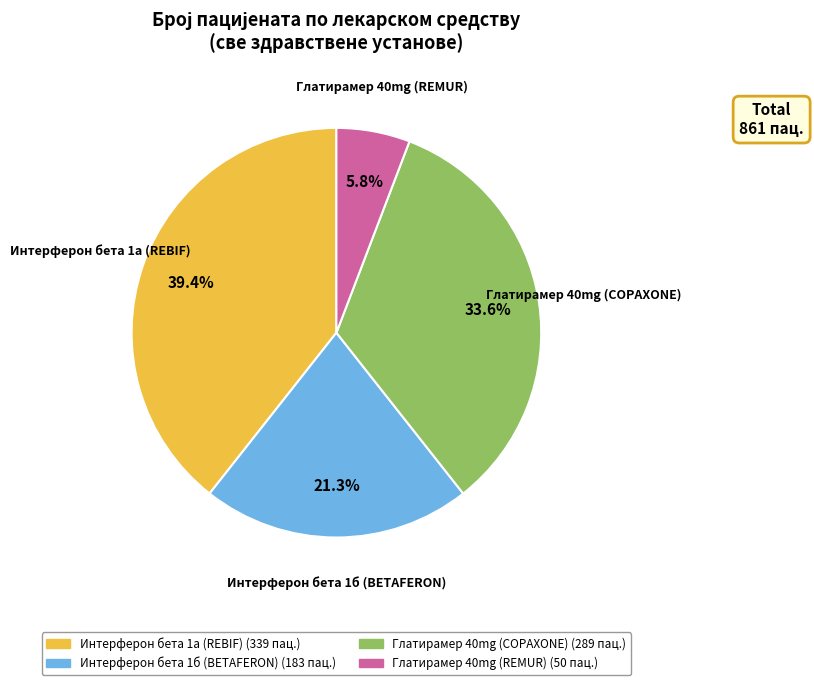

Does any single category account for the majority?

No